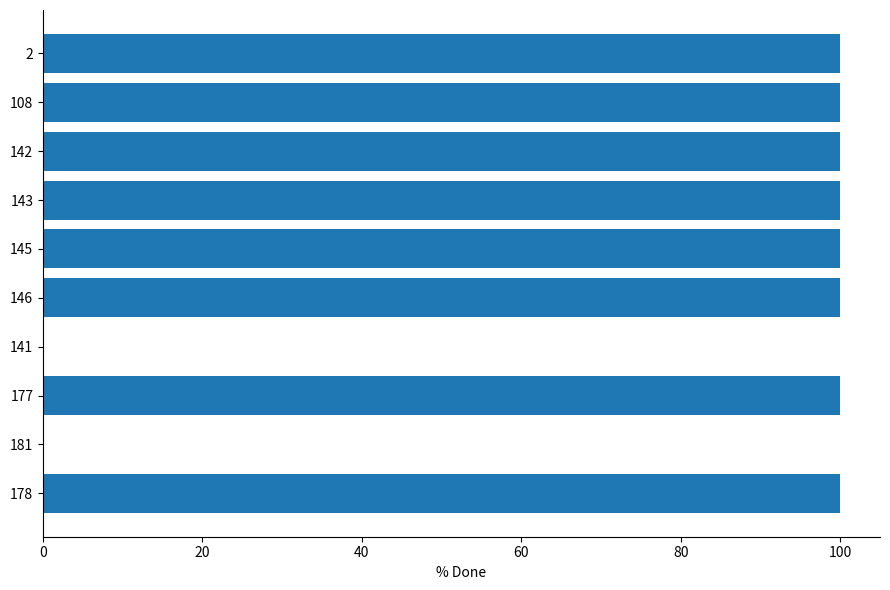

Is it true that the value at 141 is 0?

True